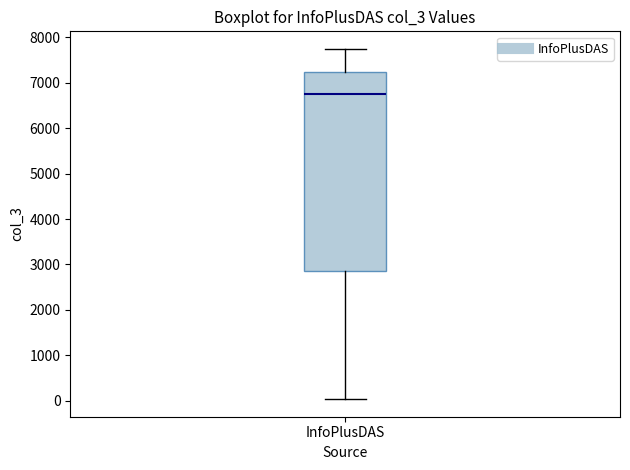

Where does the upper whisker of the box for InfoPlusDAS end on the y-axis? The values are not printed on the chart, so give them approximately, as read against the axis.

7700